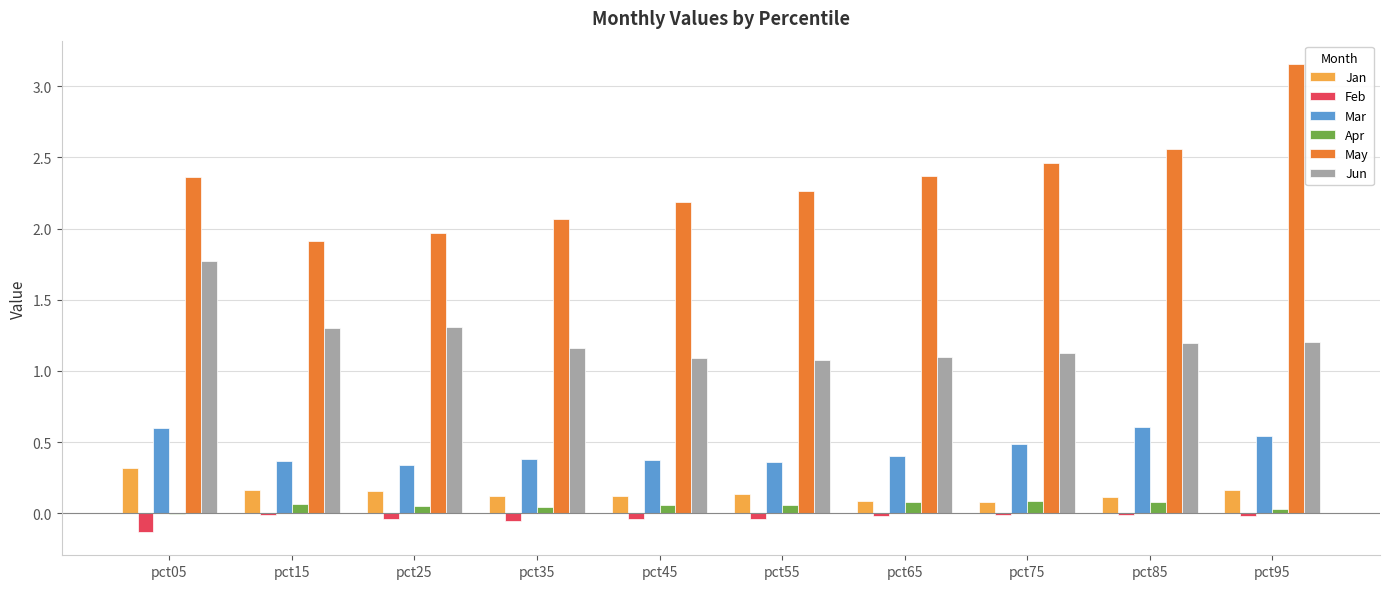

At which label does Apr first exceed 0?

pct15